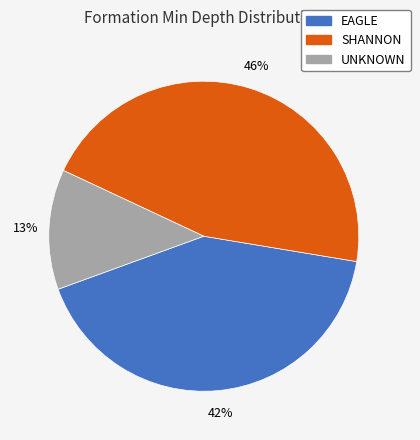

To the nearest percent, what percentage of the pie is EAGLE?

42%